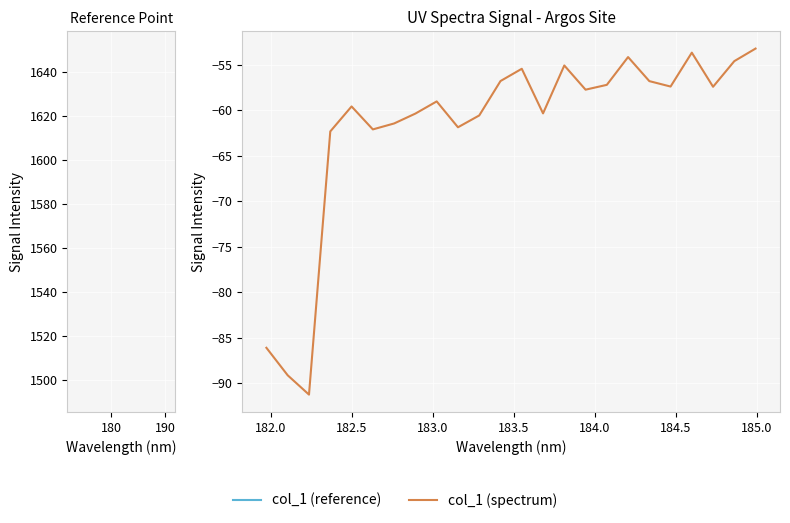

How many interior local valleys (lower than both neighbors) does the data have?

7